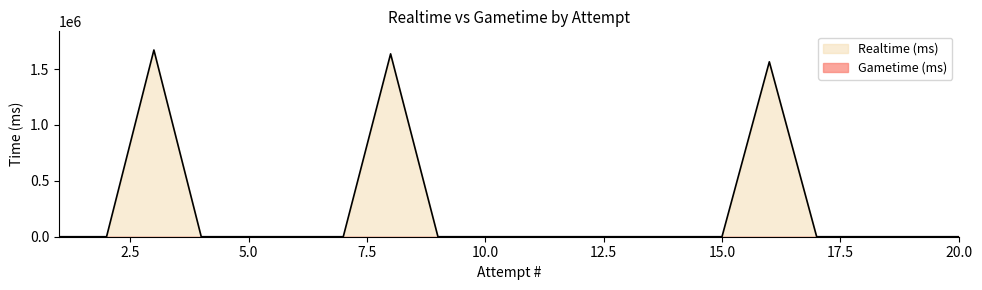

Rank the categories by value from highest to lowest.

3, 8, 16, 1, 2, 4, 5, 6, 7, 9, 10, 11, 12, 13, 14, 15, 17, 18, 19, 20